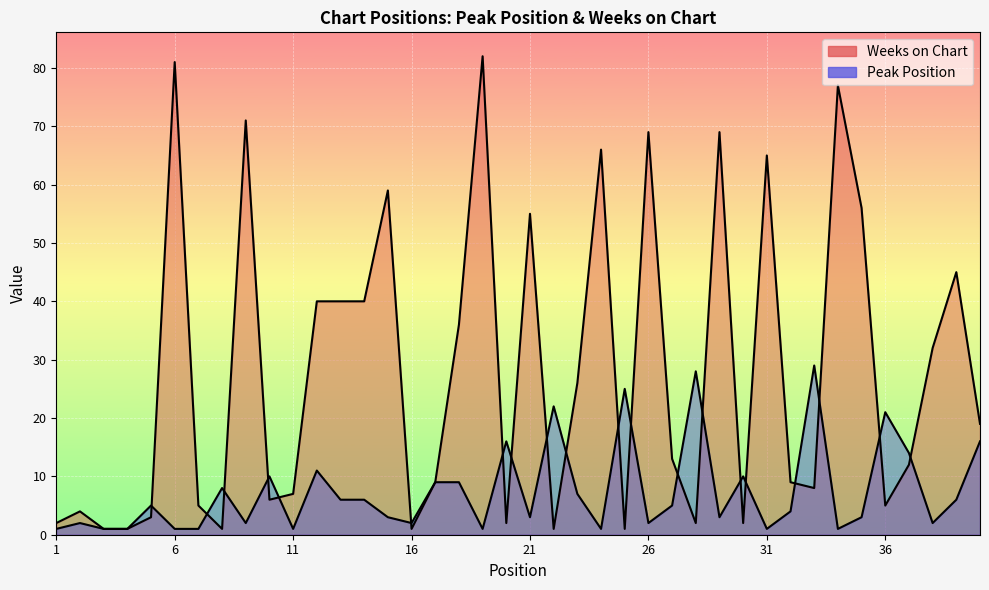

Reading right to left, extract all data points from this chart.

Peak Position: 16	6	2	14	21	3	1	29	4	1	10	3	28	5	2	25	1	7	22	3	16	1	9	9	2	3	6	6	11	1	10	2	8	1	1	5	1	1	2	1
Weeks on Chart: 19	45	32	12	5	56	77	8	9	65	2	69	2	13	69	1	66	26	1	55	2	82	36	9	1	59	40	40	40	7	6	71	1	5	81	3	1	1	4	2